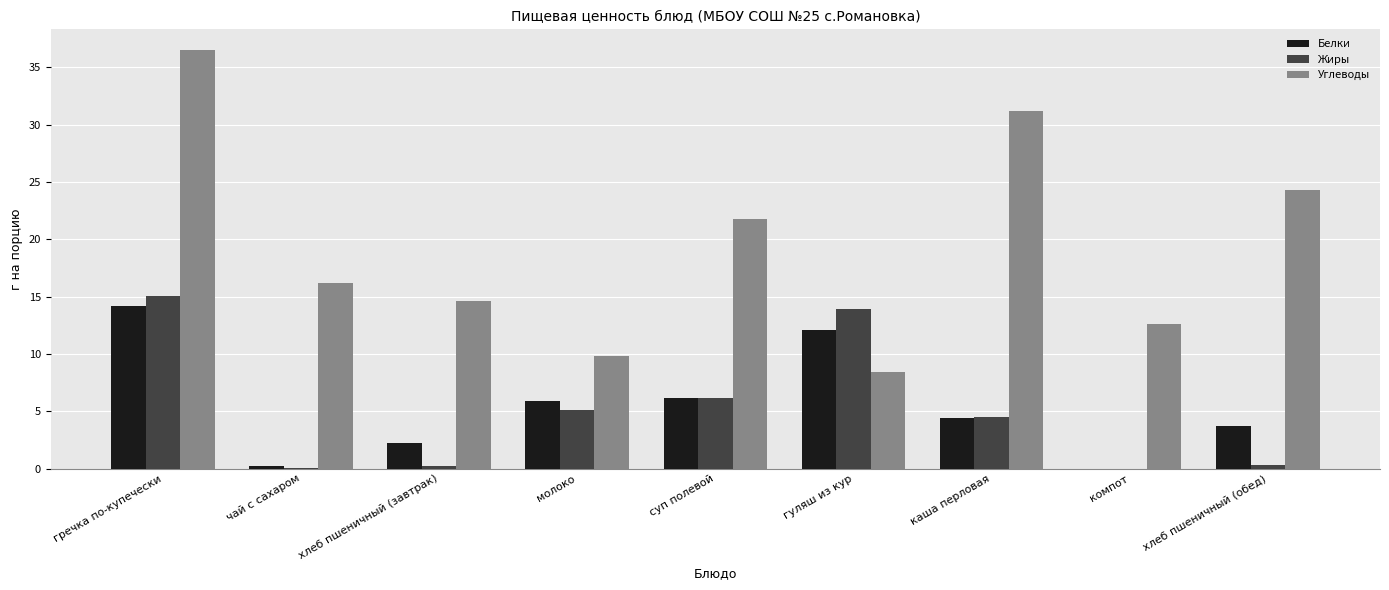

At which category is the sum across all series the highest?

гречка по-купечески